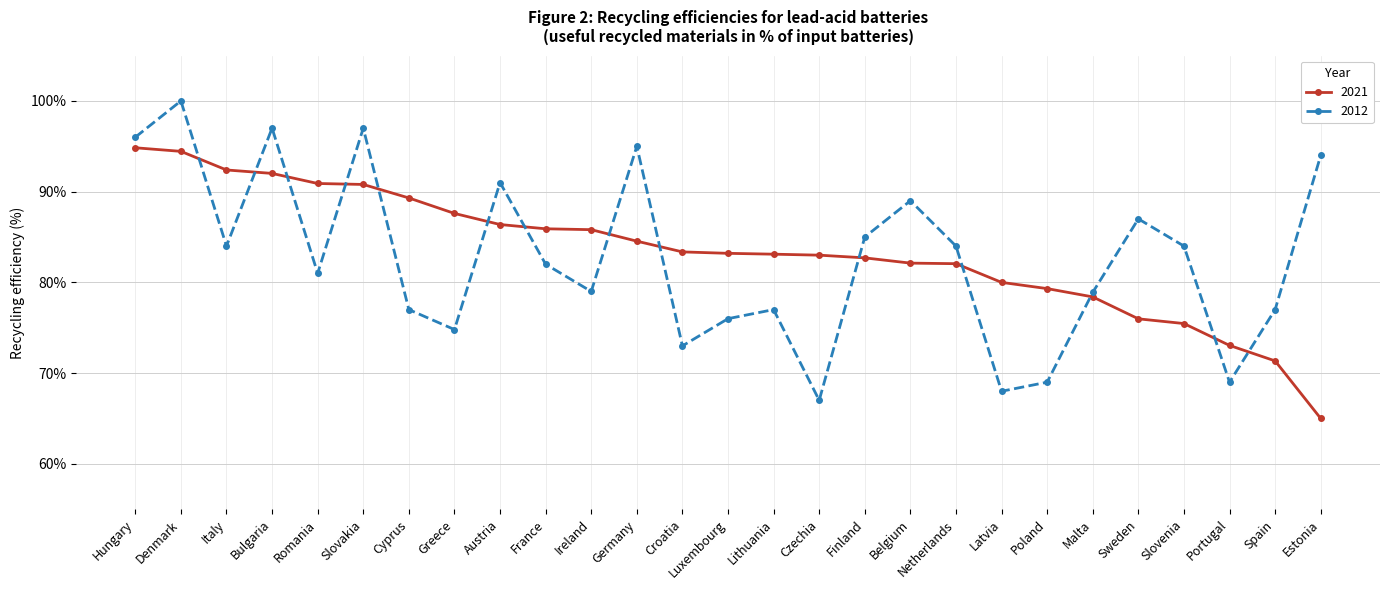

What is the difference between the highest and lowest values at Finland?

2.3